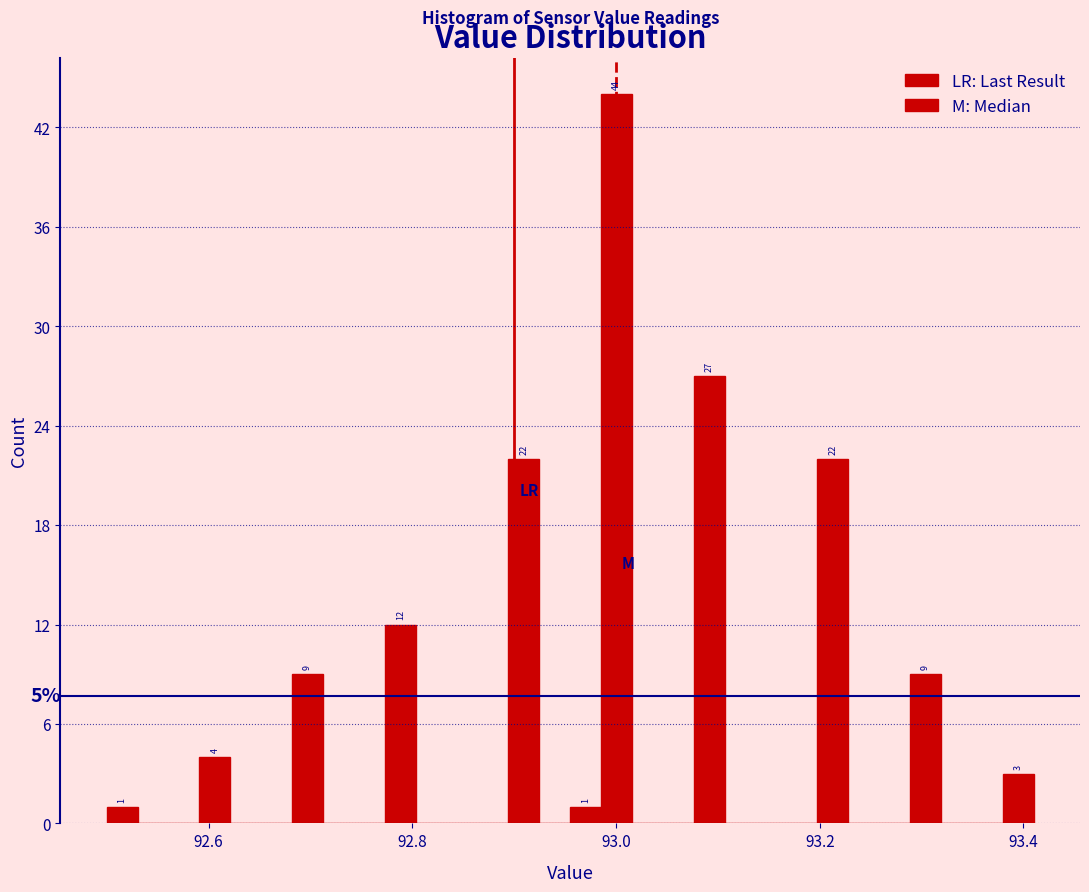

Around what value on the x-axis is the tallest bar? Give the approximate position of its centre, as read against the axis.

93.00